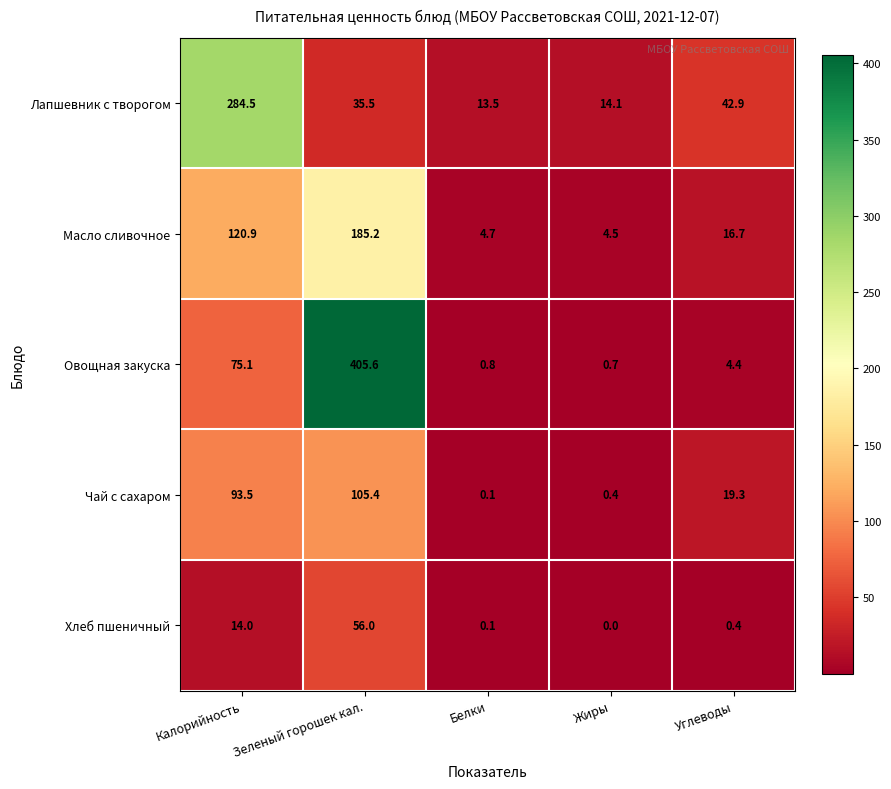

At which category is the sum across all series the highest?

Зеленый горошек кал.